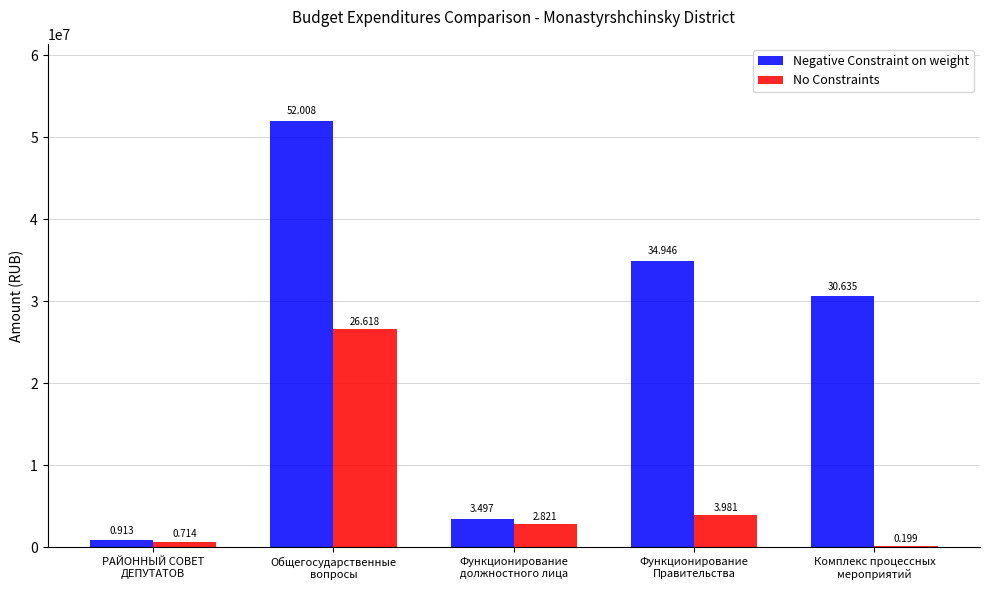

What are all the series names shown in the legend?

Negative Constraint on weight, No Constraints